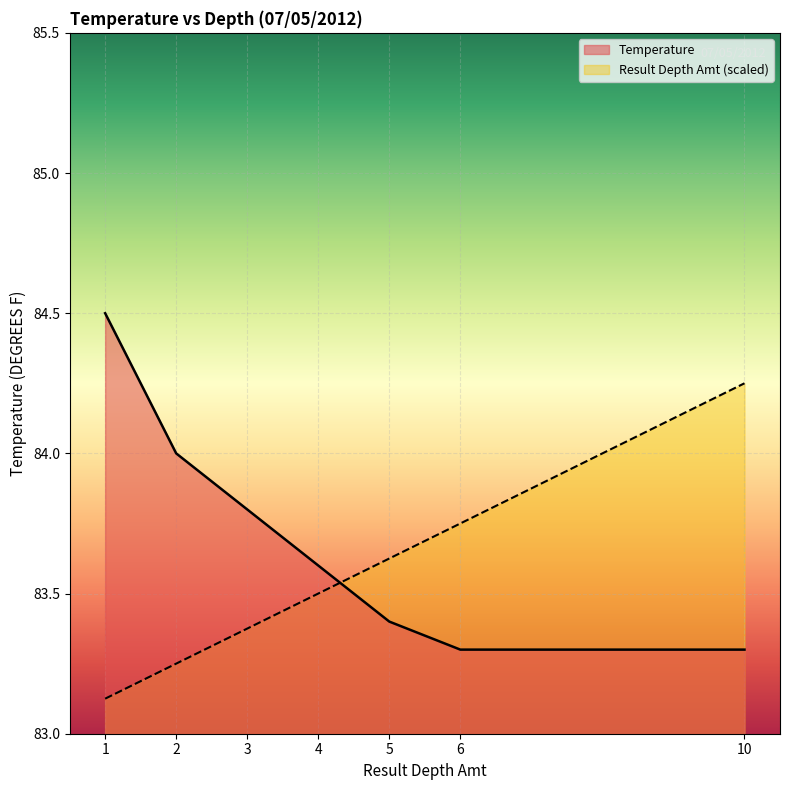

What is the value of the Temperature point at the 5th from the left?

83.4